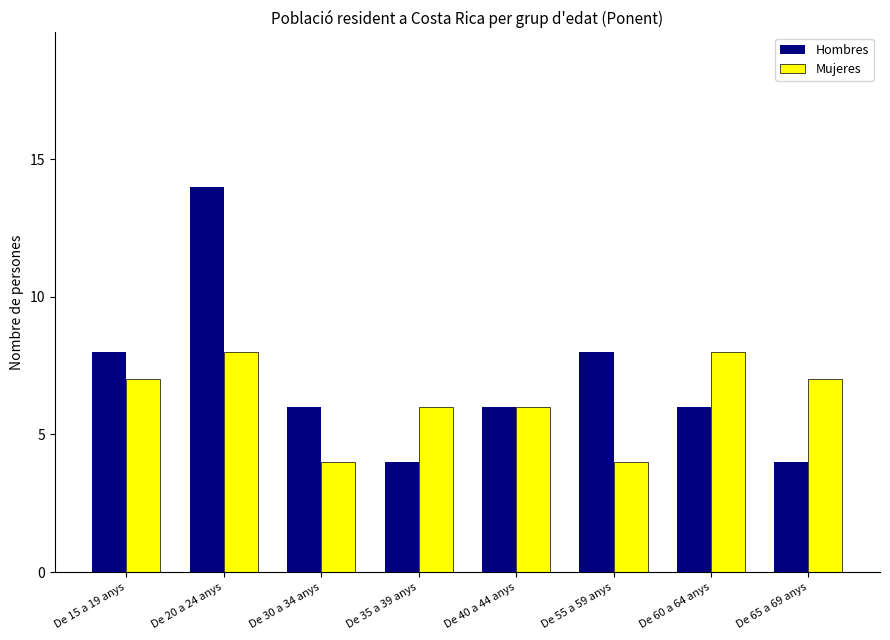

How many Mujeres values are between 6 and 8?

6